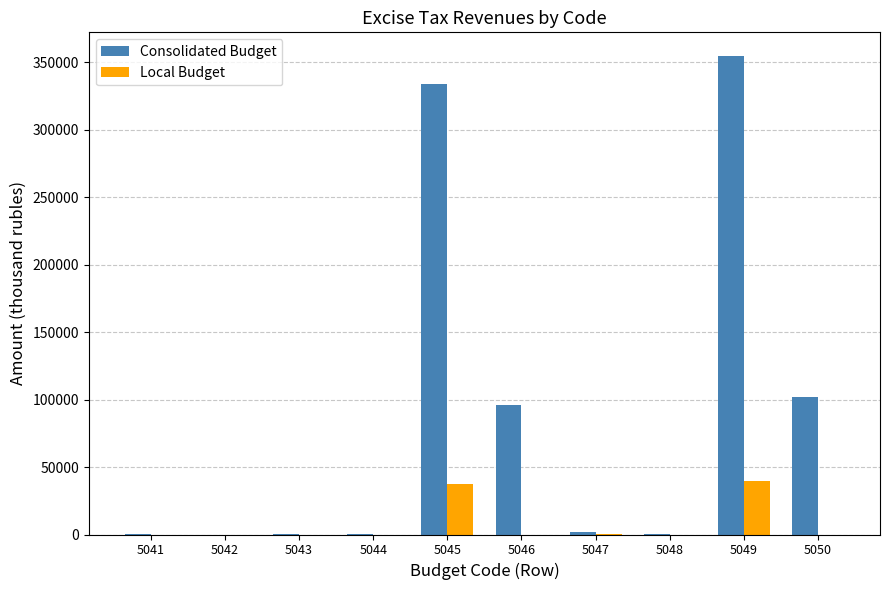

At which label is Consolidated Budget closest to 177200?

5050